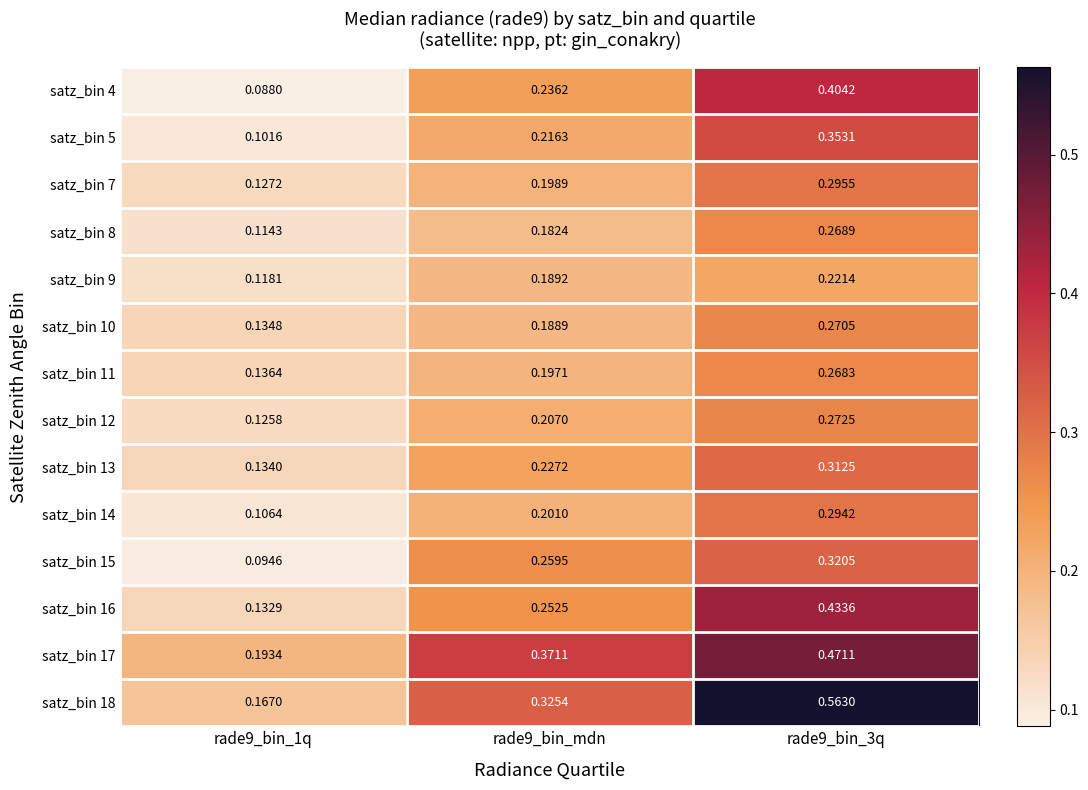

Which series has the largest total across all categories?

satz_bin 18